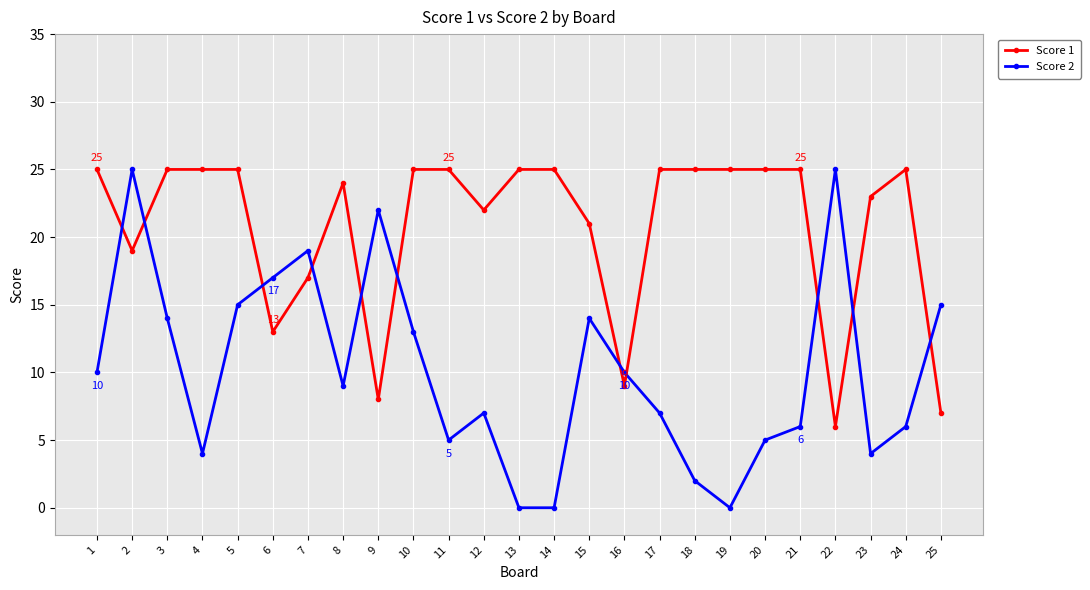

Does the chart display data point markers on the line(s)?

Yes